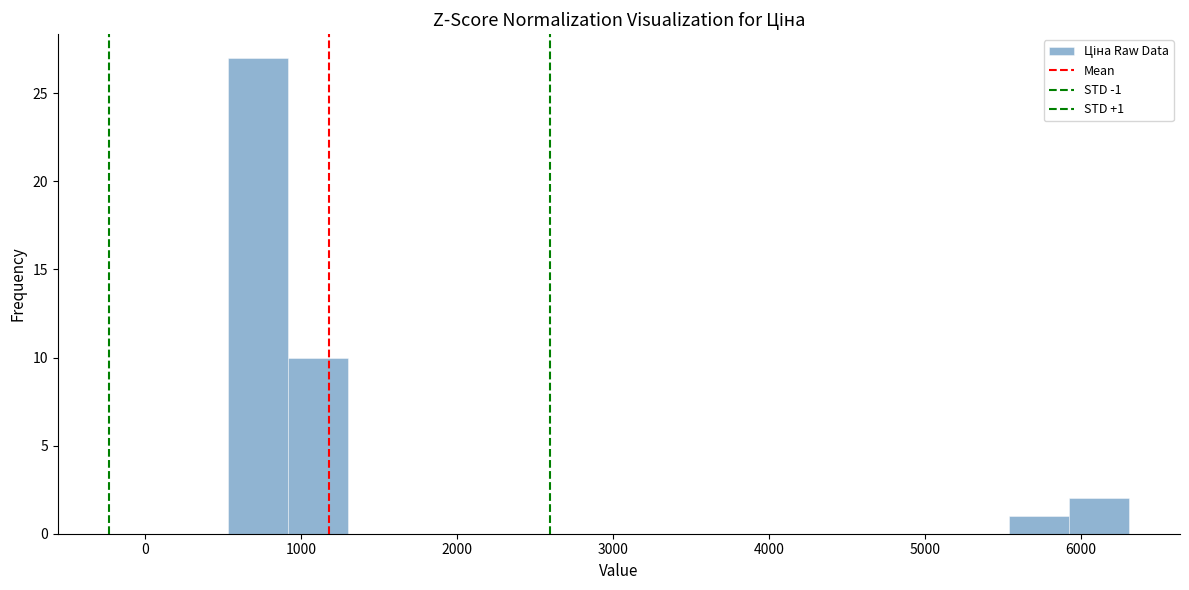

Around what value on the x-axis is the tallest bar? Give the approximate position of its centre, as read against the axis.

700